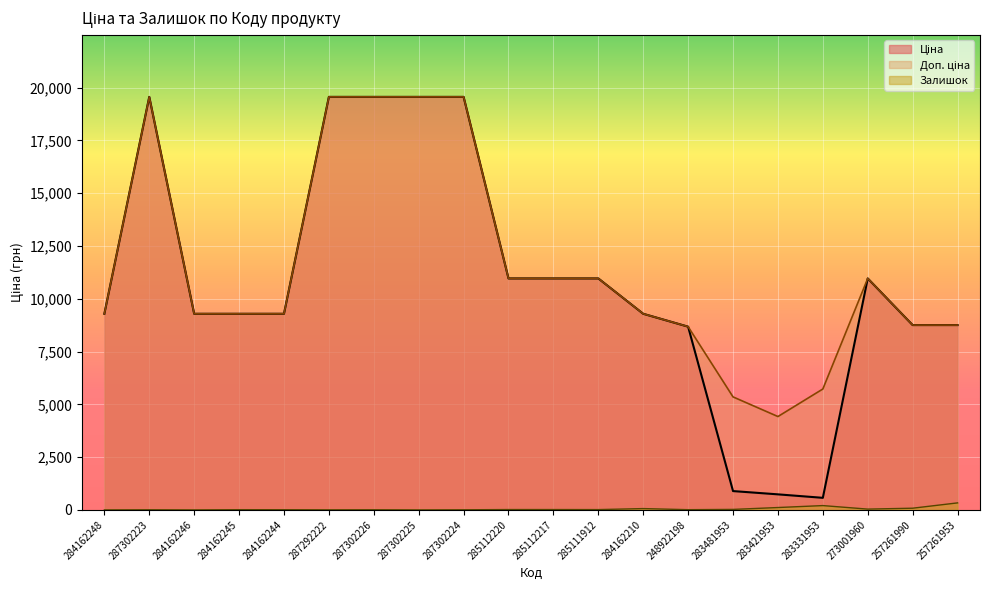

True or false: Ціна and Залишок intersect in this chart.

False